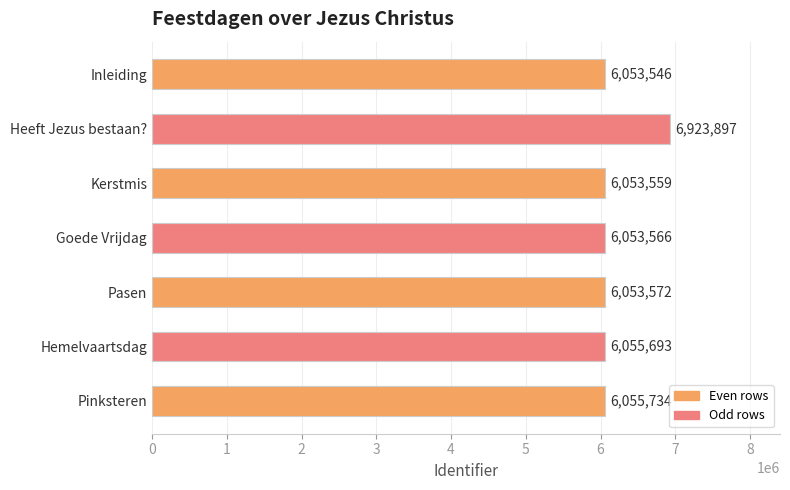

Is it true that the value at Goede Vrijdag is 6053566?

True